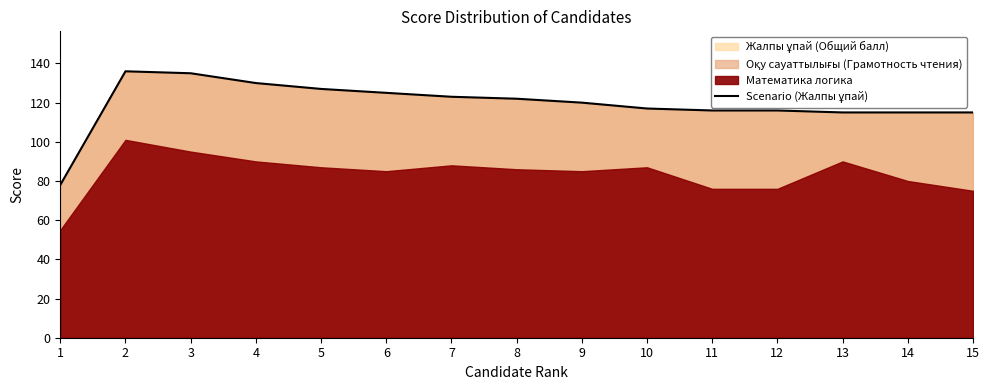

What is the minimum value shown in the chart?

78